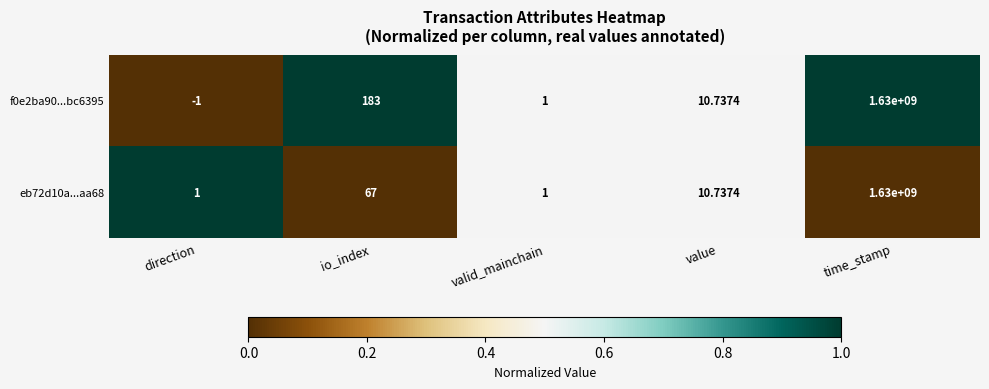

At which label does f0e2ba90...bc6395 first exceed 10?

io_index